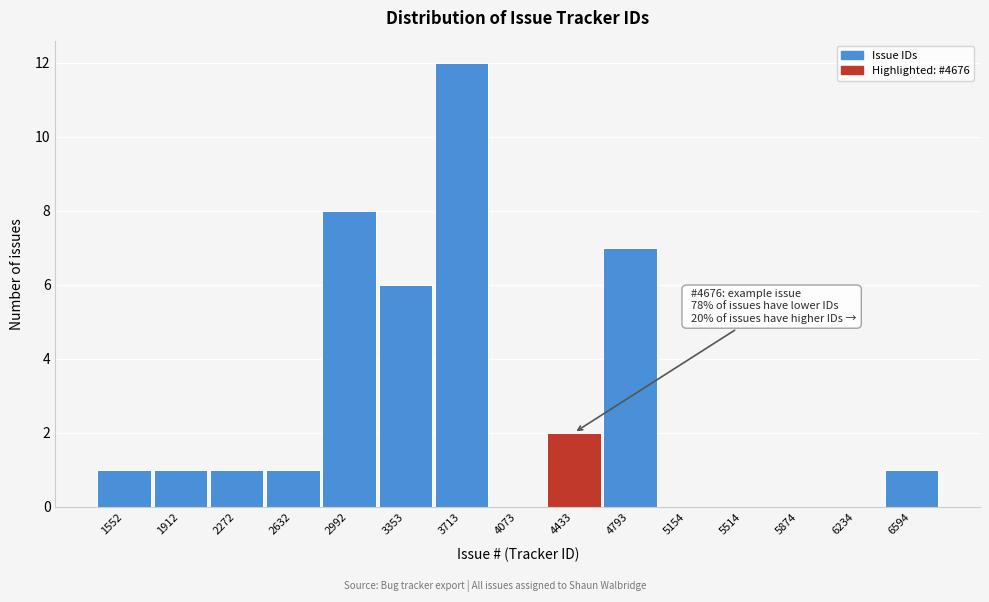

Reading right to left, list all the values displayed in this chart.

6594=1	6234=0	5874=0	5514=0	5154=0	4793=7	4433=2	4073=0	3713=12	3353=6	2992=8	2632=1	2272=1	1912=1	1552=1